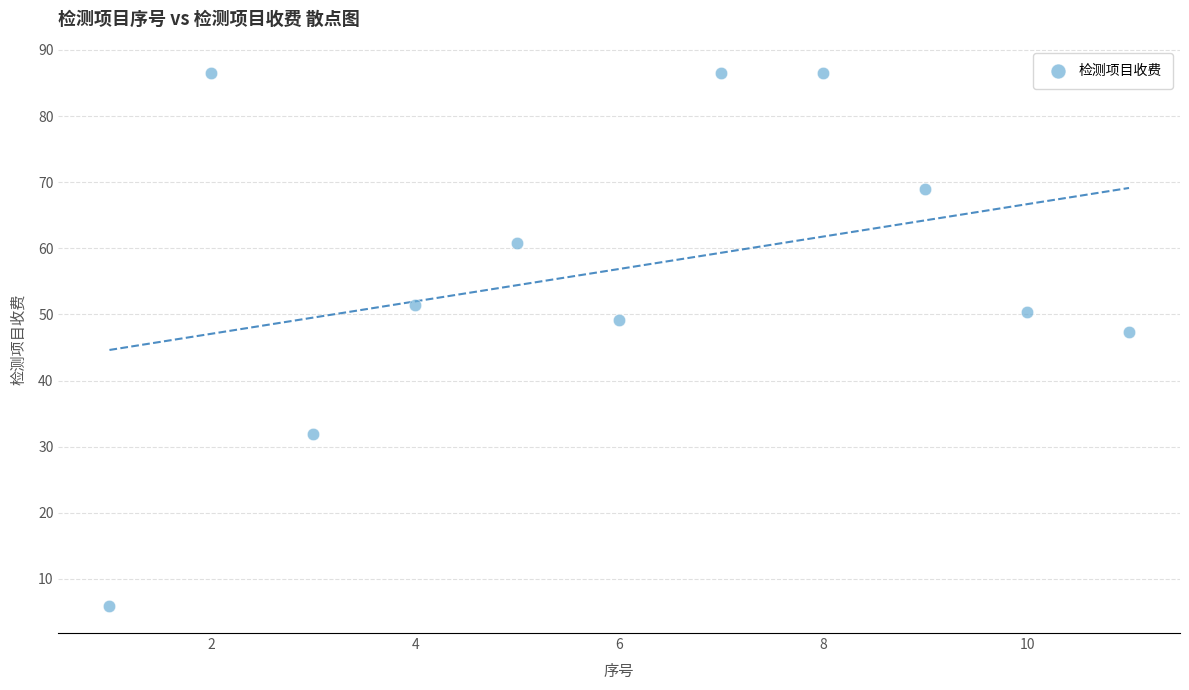

What Y value in the scatter plot is closest to 46?

47.3